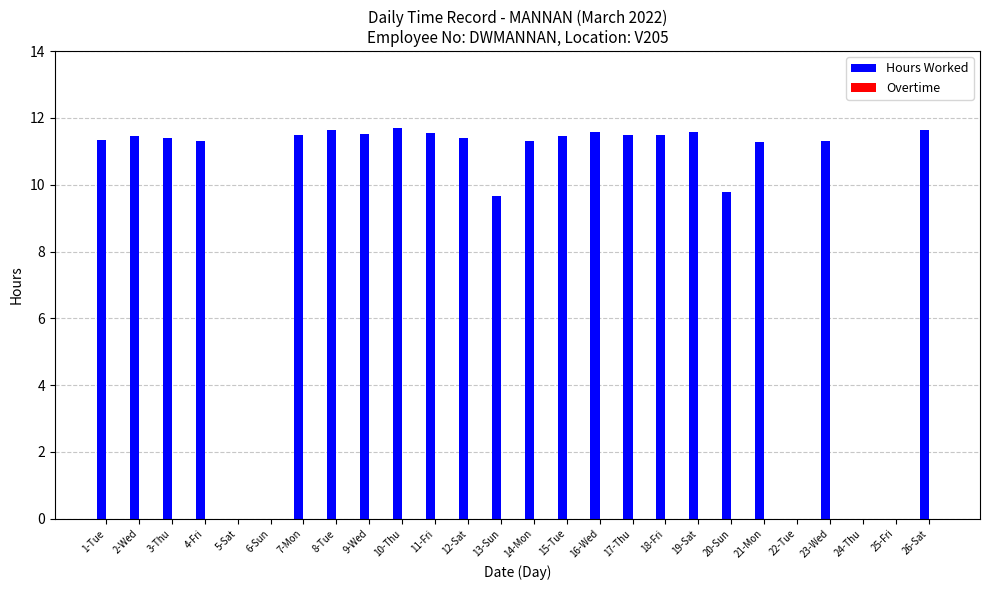

What is the ratio of the value at 2-Wed to the value at 9-Wed?

1.0